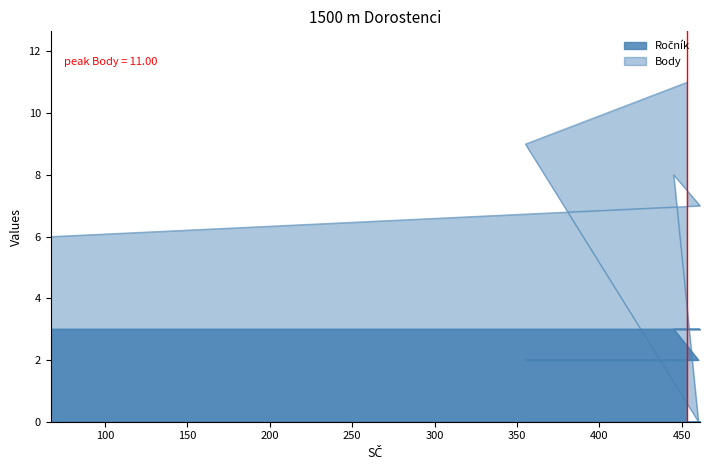

Which series changed the most between 453 and 445?

Body